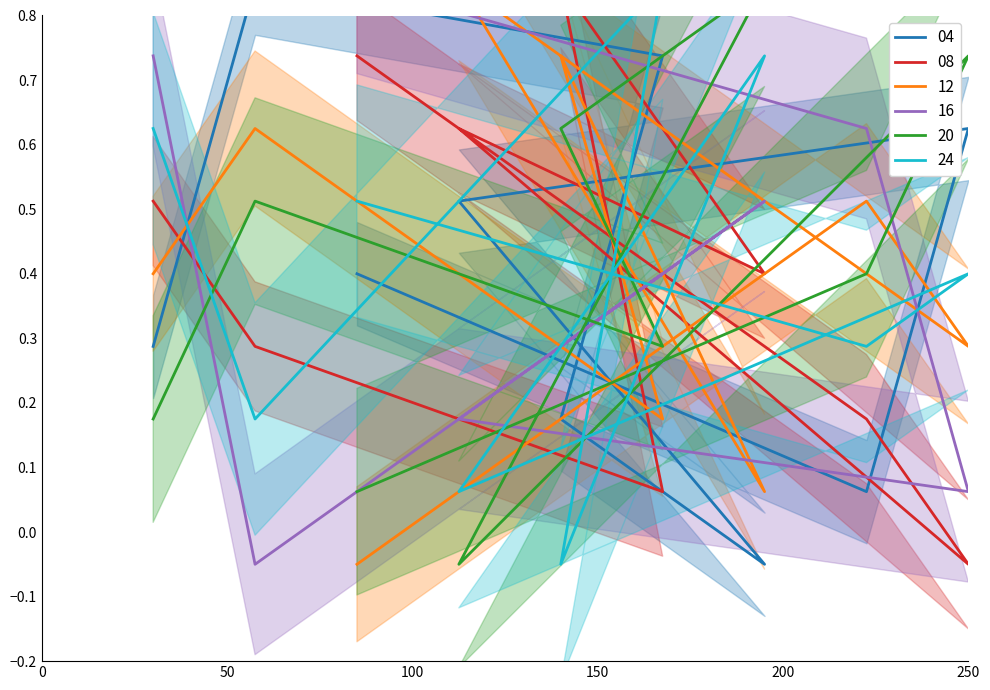

Count the number of data series in this chart.

6